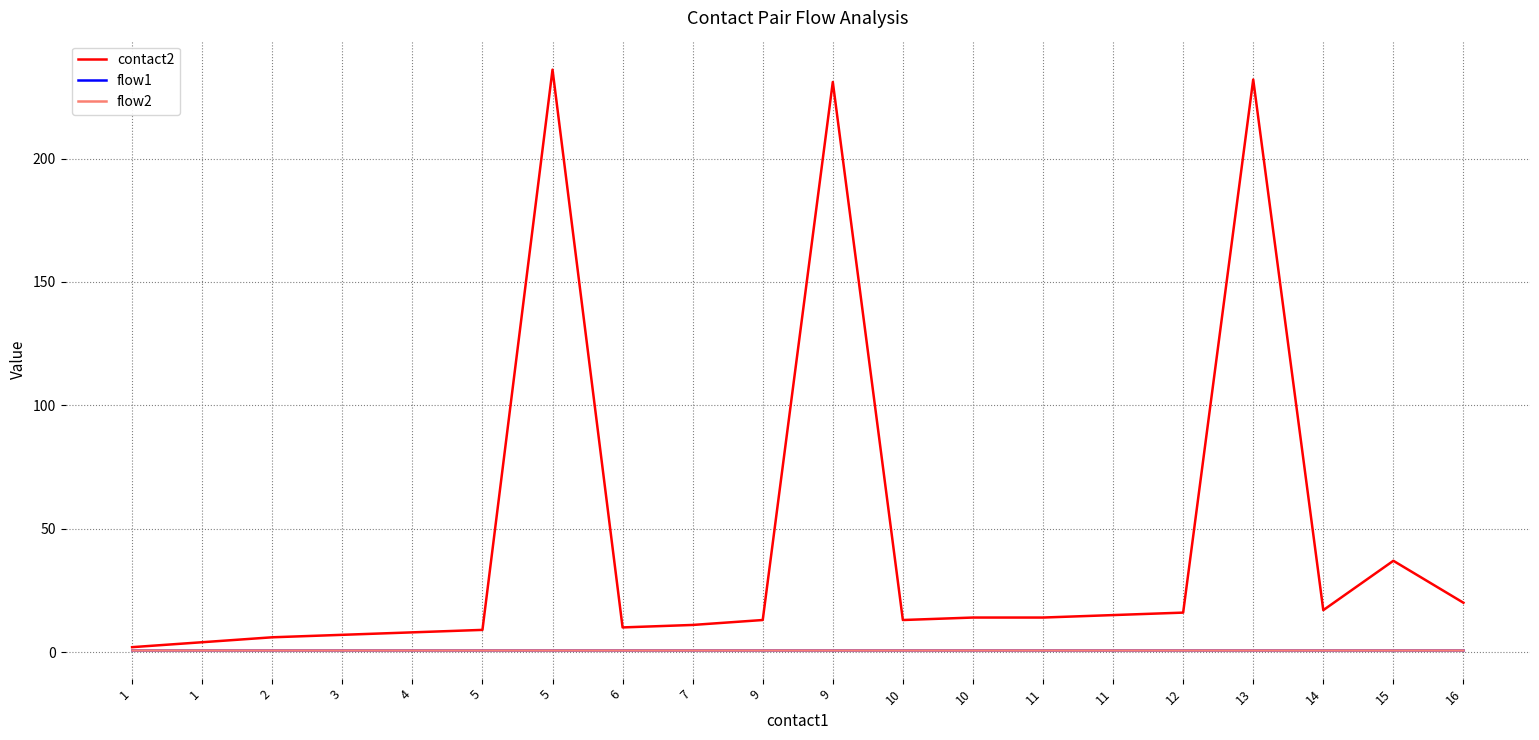

What is the average value of the flow1 series?

1